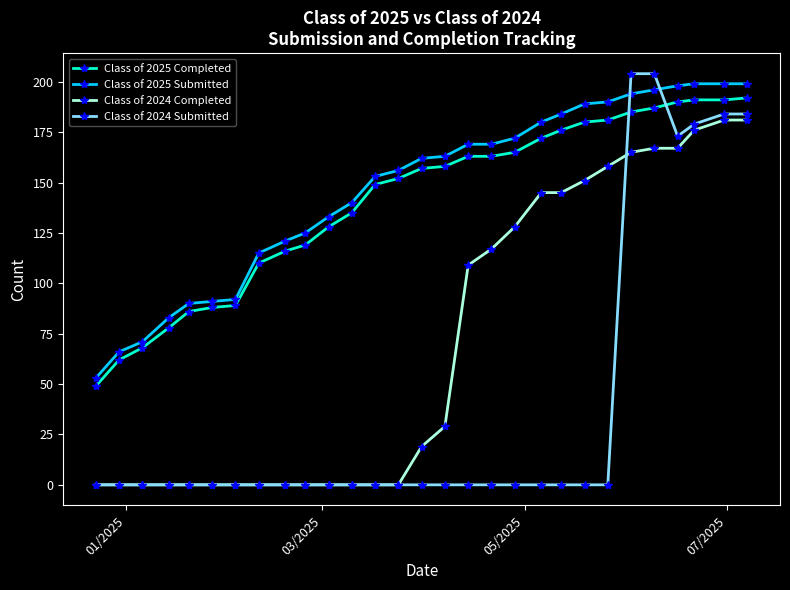

True or false: Class of 2024 Completed and Class of 2025 Completed intersect in this chart.

False